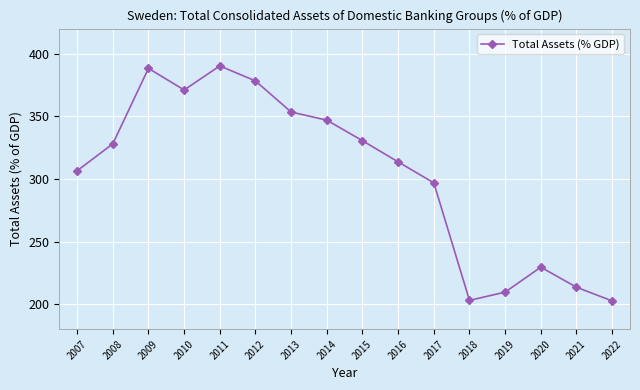

How many values are below 327?

8